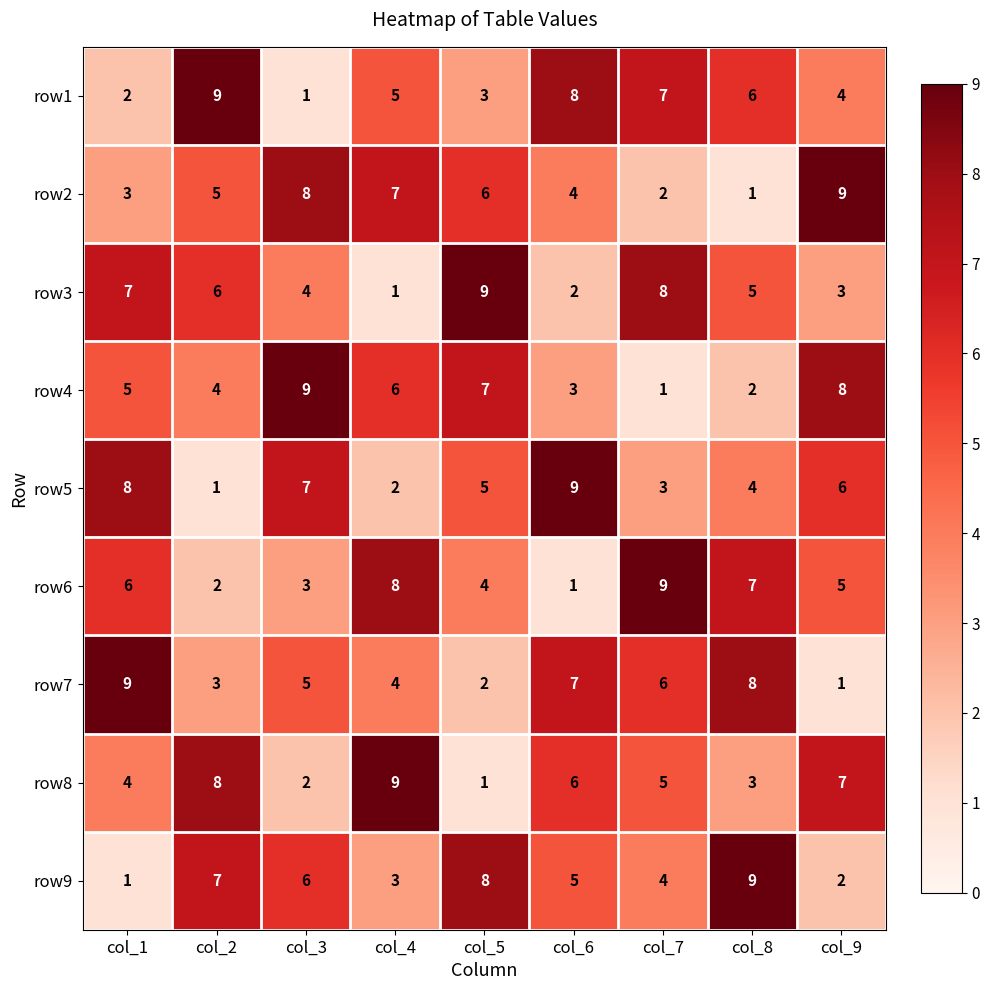

The value of row2 at col_6 is 4. True or false?

True